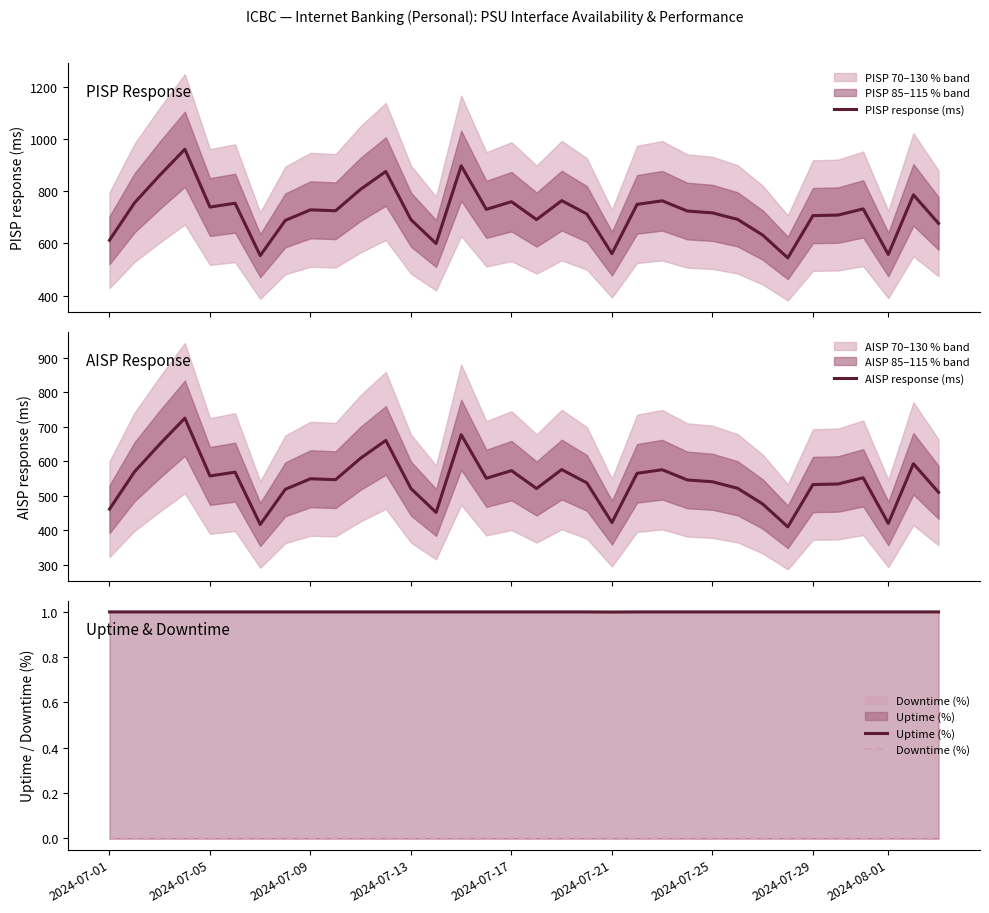

True or false: Downtime (%) and Uptime (%) intersect in this chart.

False